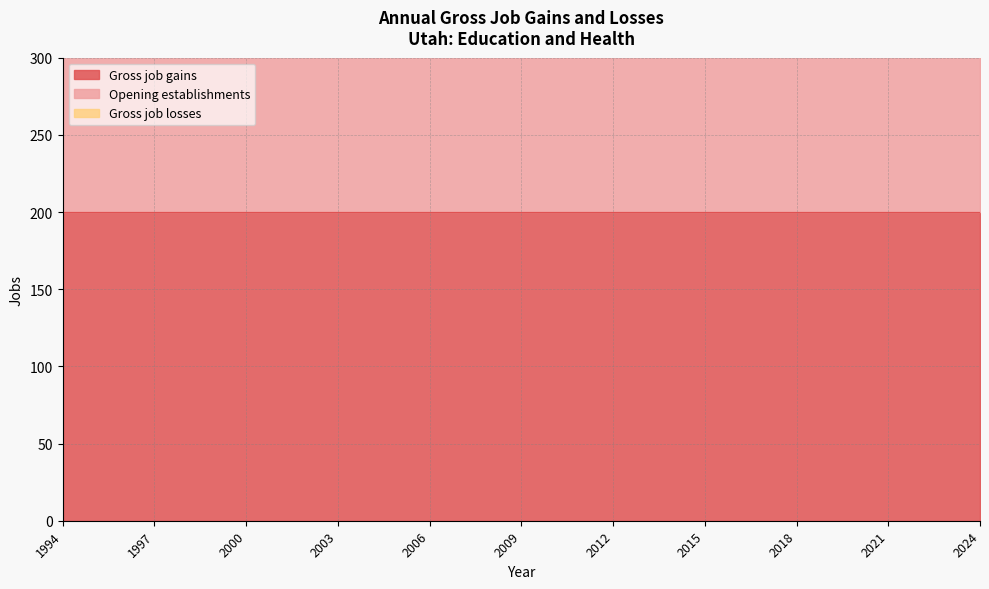

At how many categories does at least one series exceed 117?

31